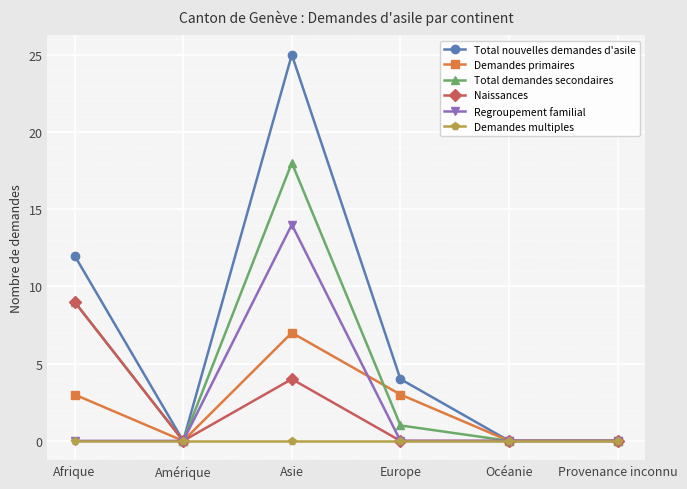

Which series has the largest total across all categories?

Total nouvelles demandes d'asile